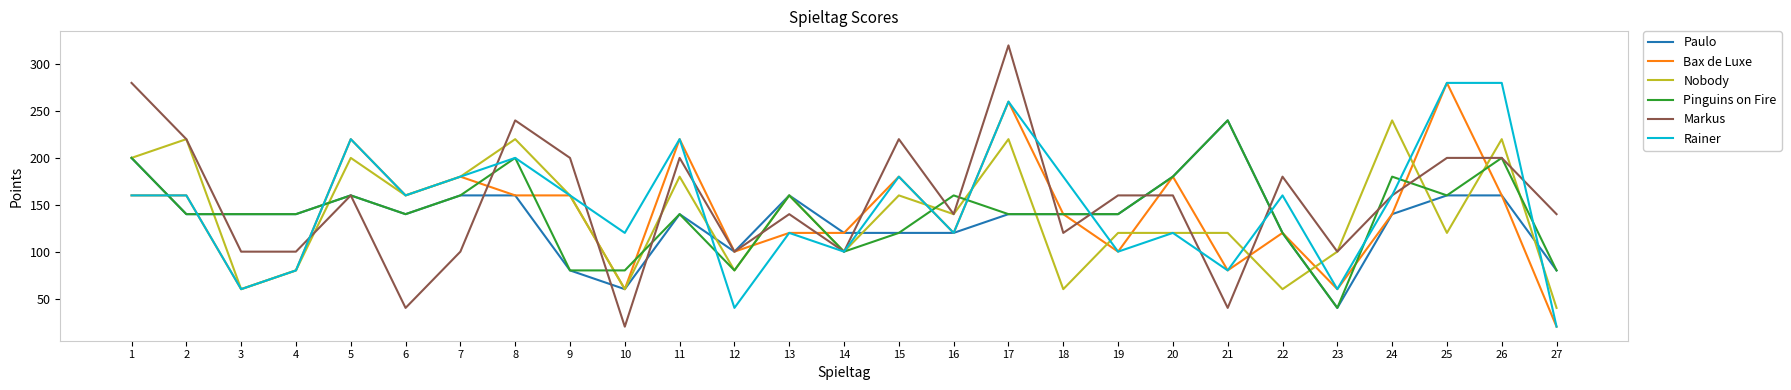

Where does the Markus series first go above 160?

1